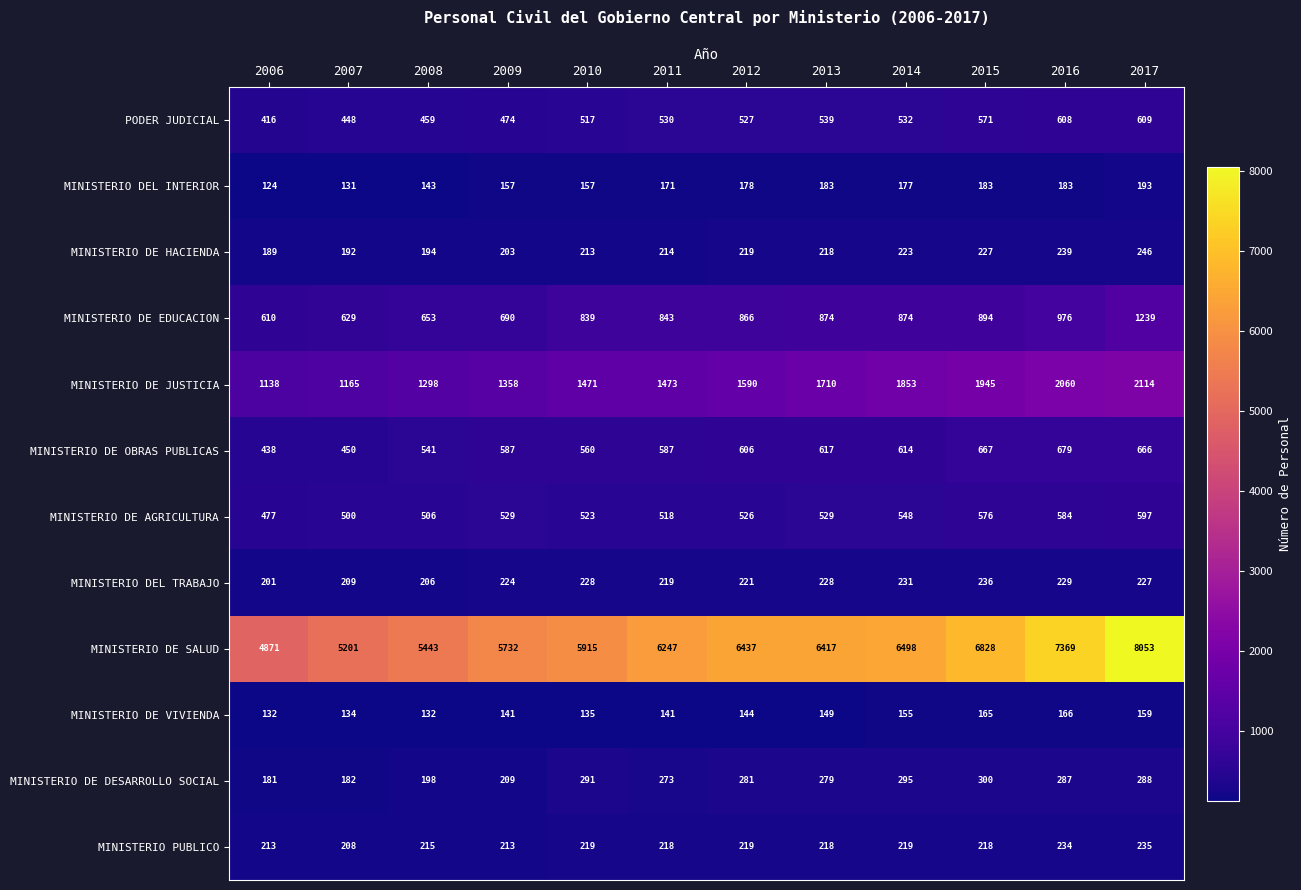

Which series has the largest range (max minus min)?

MINISTERIO DE SALUD